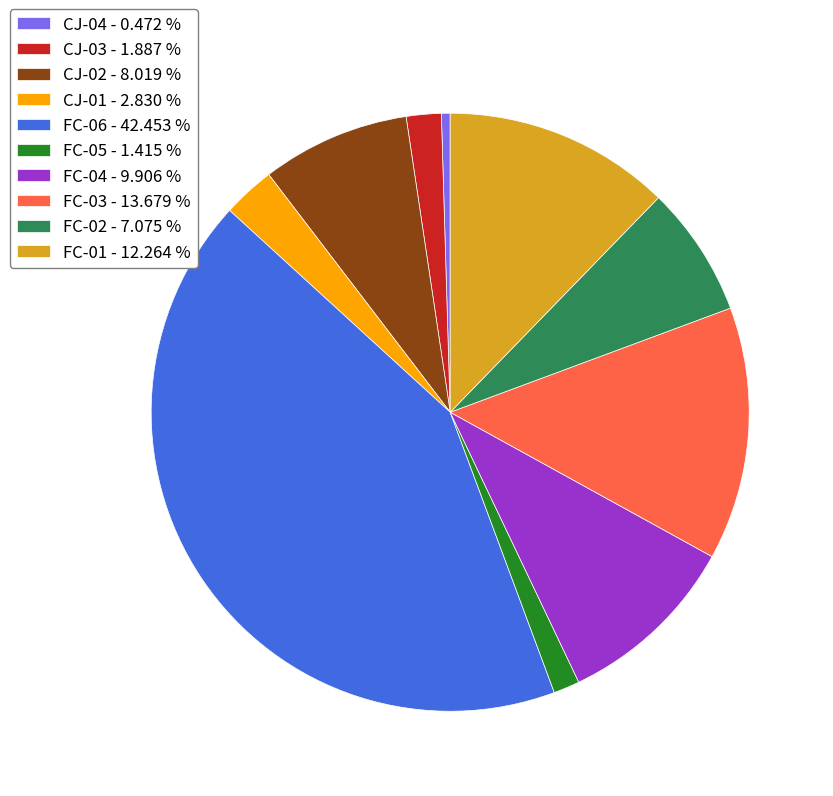

Which has a higher value, FC-03 - 13.679 % or CJ-03 - 1.887 %?

FC-03 - 13.679 %